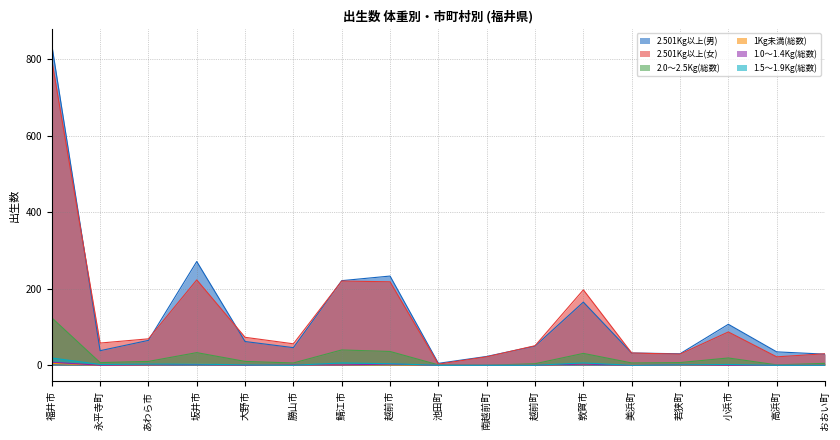

Does the chart have visible grid lines?

Yes